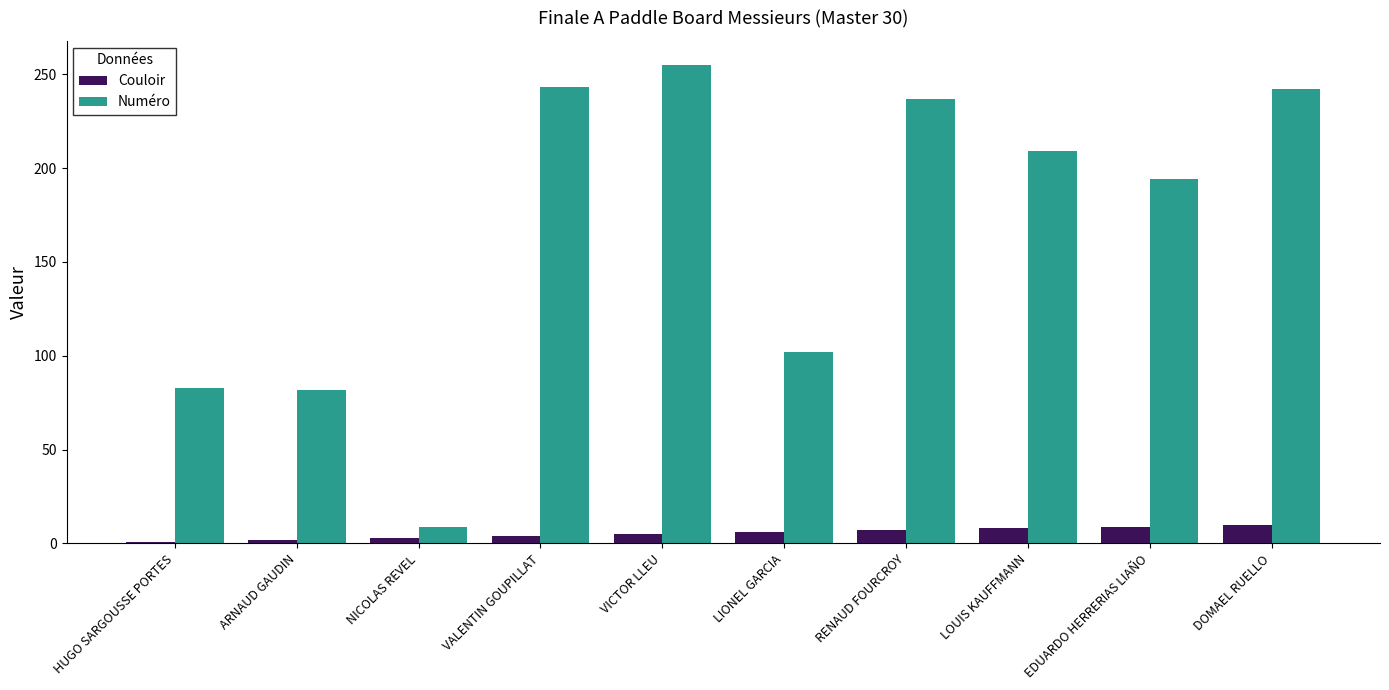

What is the difference between the highest and lowest values at DOMAEL RUELLO?

232